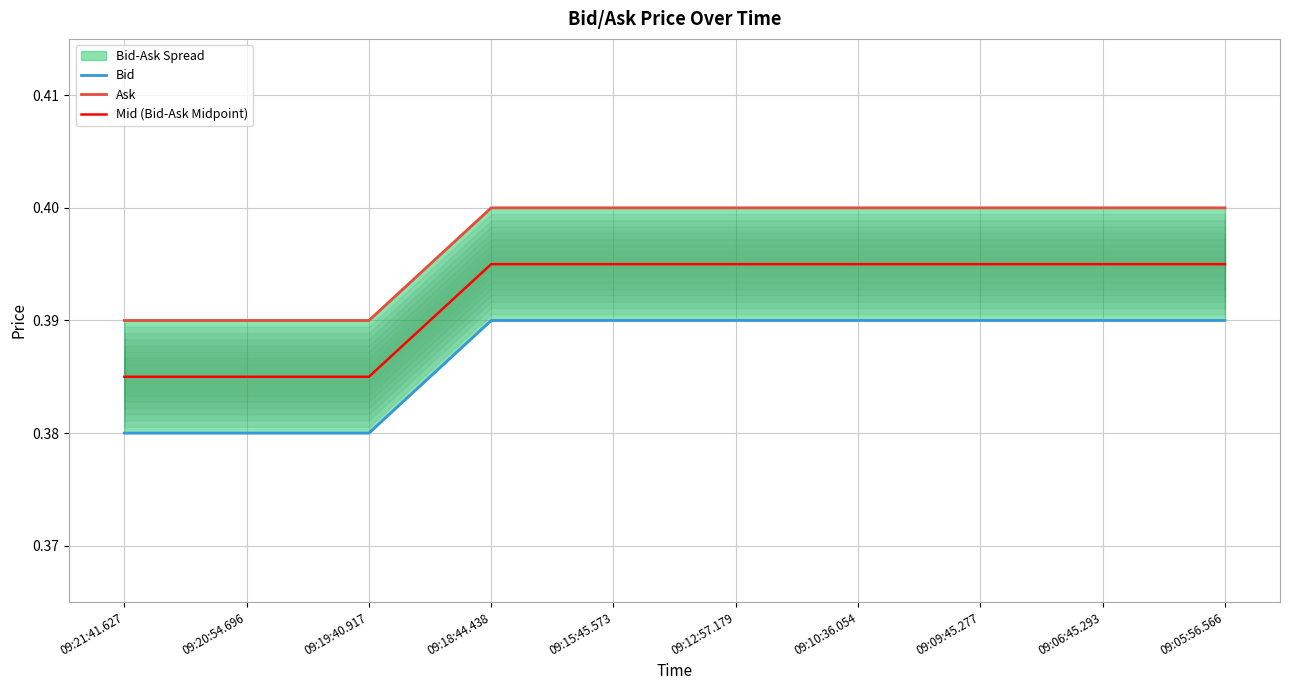

Rank the series at 09:05:56.566 from lowest to highest value.

Bid, Mid (Bid-Ask Midpoint), Ask